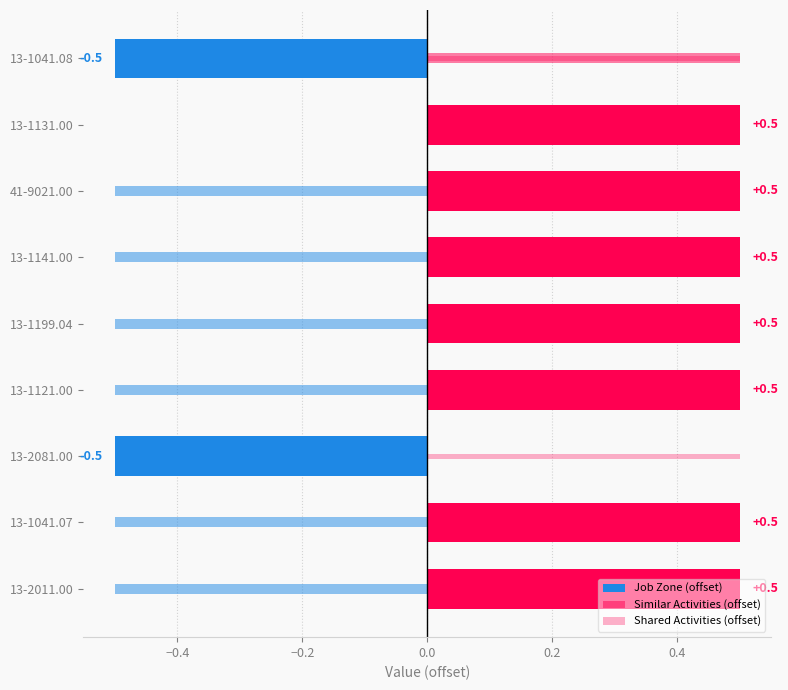

Which has a higher value, 13-1199.04 or 13-1041.08?

13-1199.04